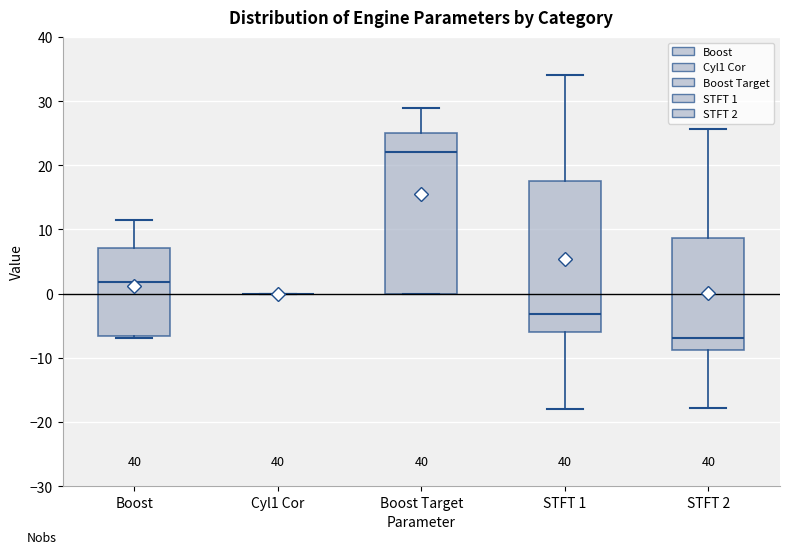

Reading left to right, read every box against the y-axis: the position of its median line, the range the box covers, and the ends of its whiskers. The values are not printed on the chart, so give them approximately, as read against the axis.

Boost: median 2, box -7 to 7, whiskers -7 (just below the box's lower edge) to 11
Cyl1 Cor: box collapsed to a line at 0, whiskers 0 to 0
Boost Target: median 22, box 0 to 25, whiskers 0 to 29
STFT 1: median -3, box -6 to 18, whiskers -18 to 34
STFT 2: median -7, box -9 to 9, whiskers -18 to 26